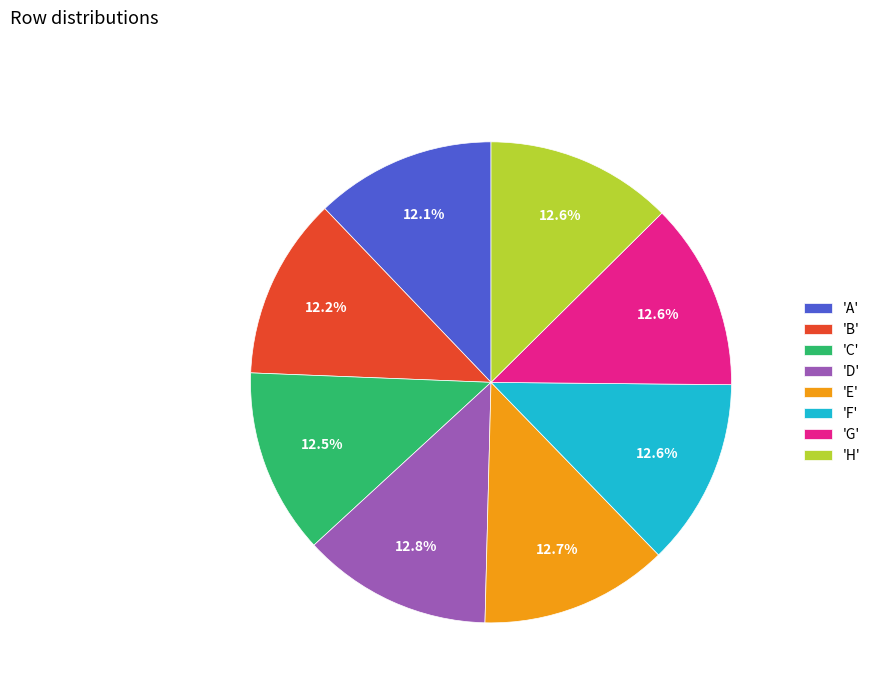

How much of the chart is everything except 'B'?

87.8%